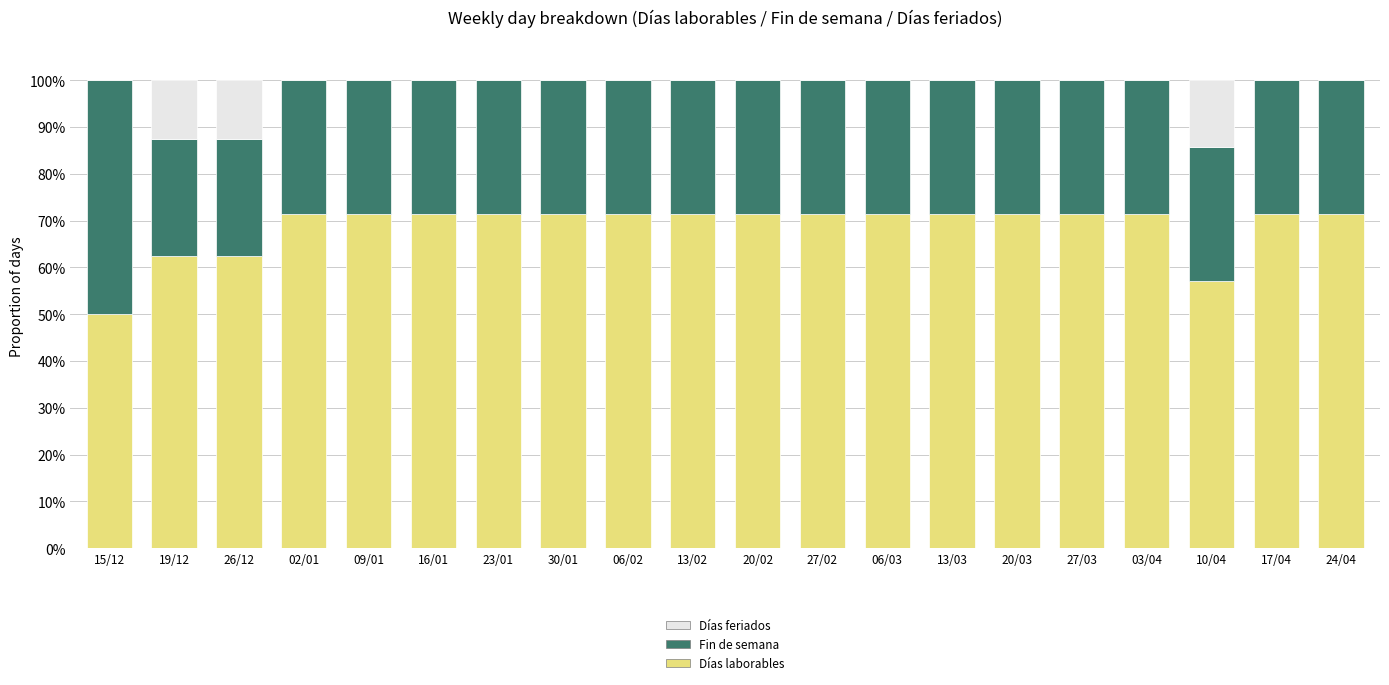

What is the total value across all series at 23/01?

1.0